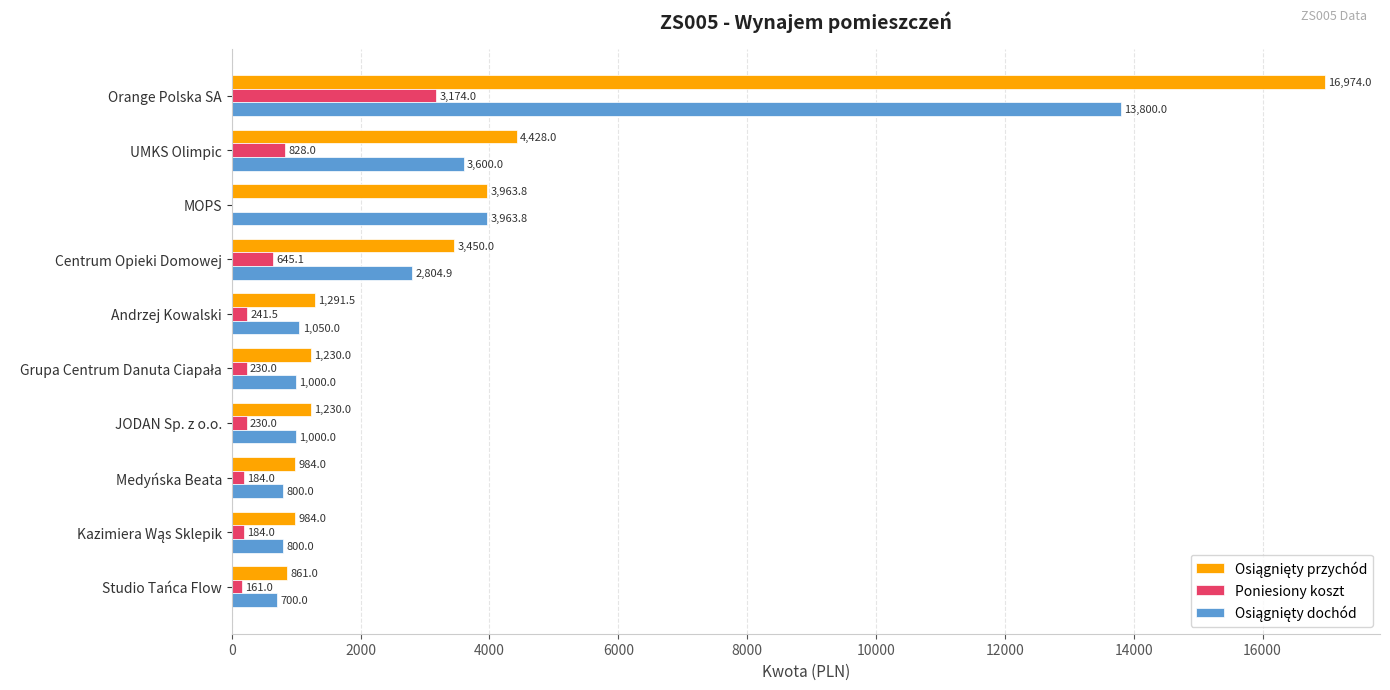

Is it true that Poniesiony koszt equals 161.0 at Studio Tańca Flow?

True